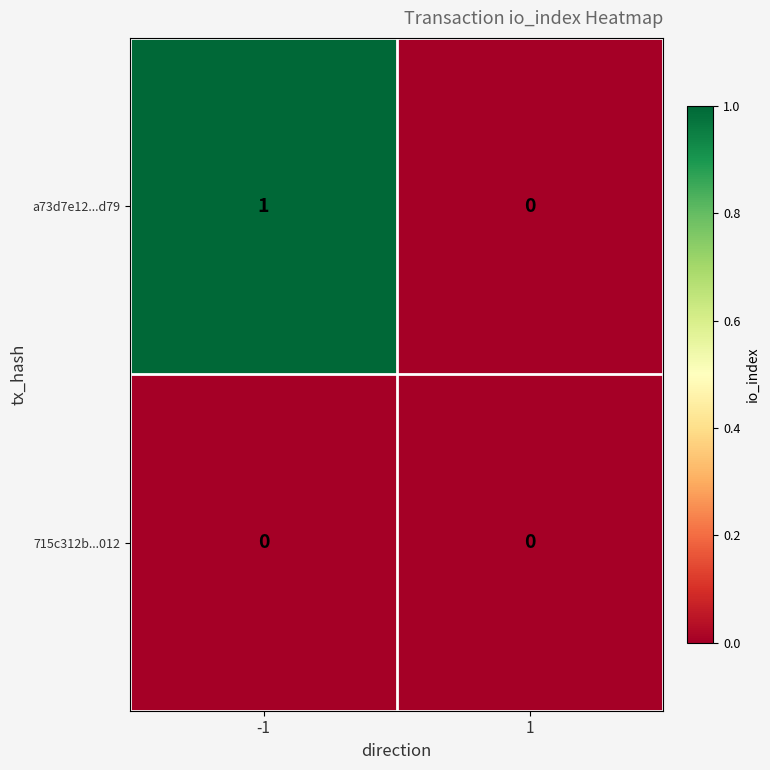

Which series has the largest range (max minus min)?

a73d7e12...d79